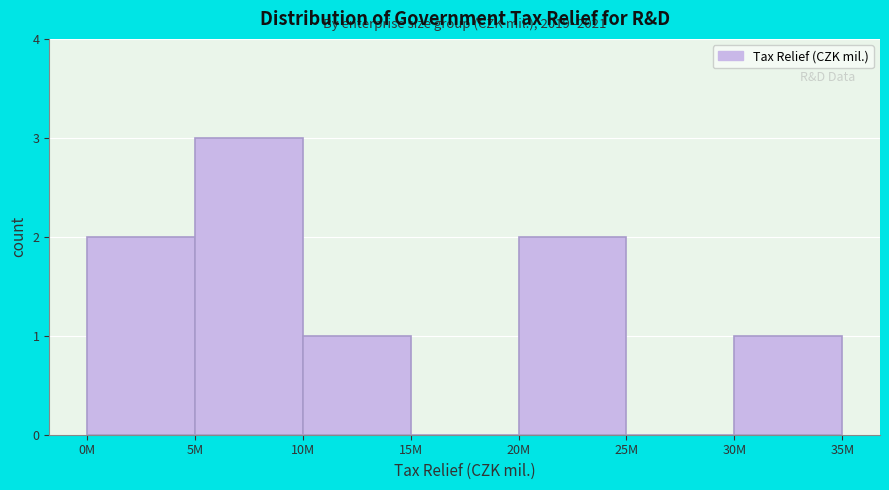

Reading right to left, transcribe all the data shown in this chart.

30M=1	25M=0	20M=2	15M=0	10M=1	5M=3	0M=2